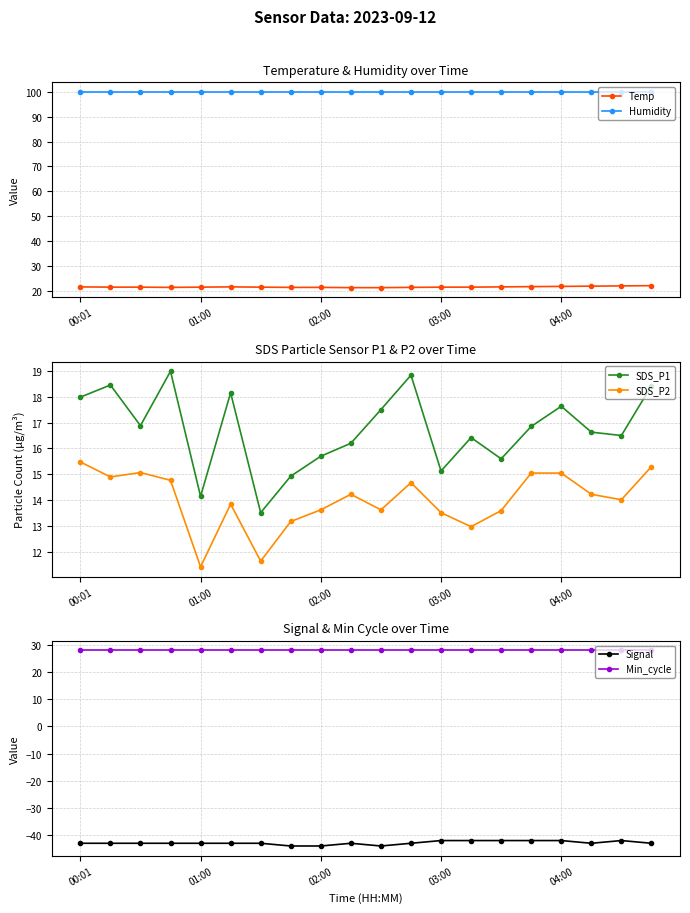

True or false: Temp and Humidity cross at least once.

False